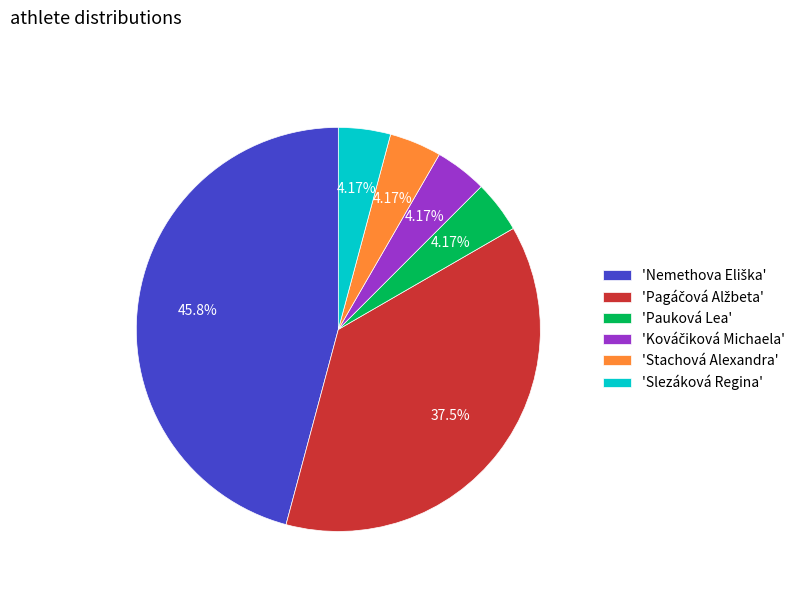

Is there any slice that represents more than half of the pie?

No